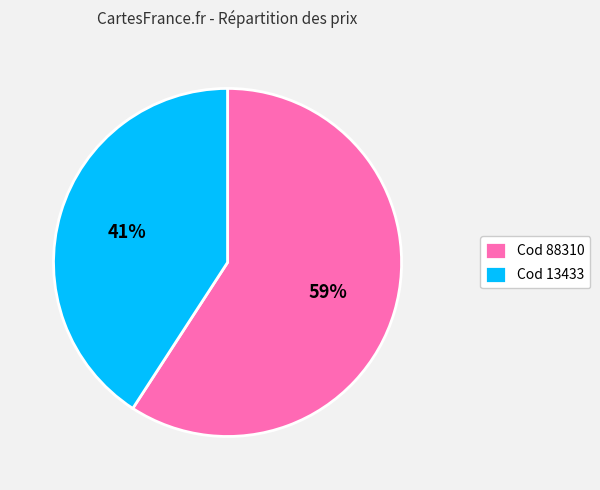

To the nearest percent, what is the average slice percentage?

50%